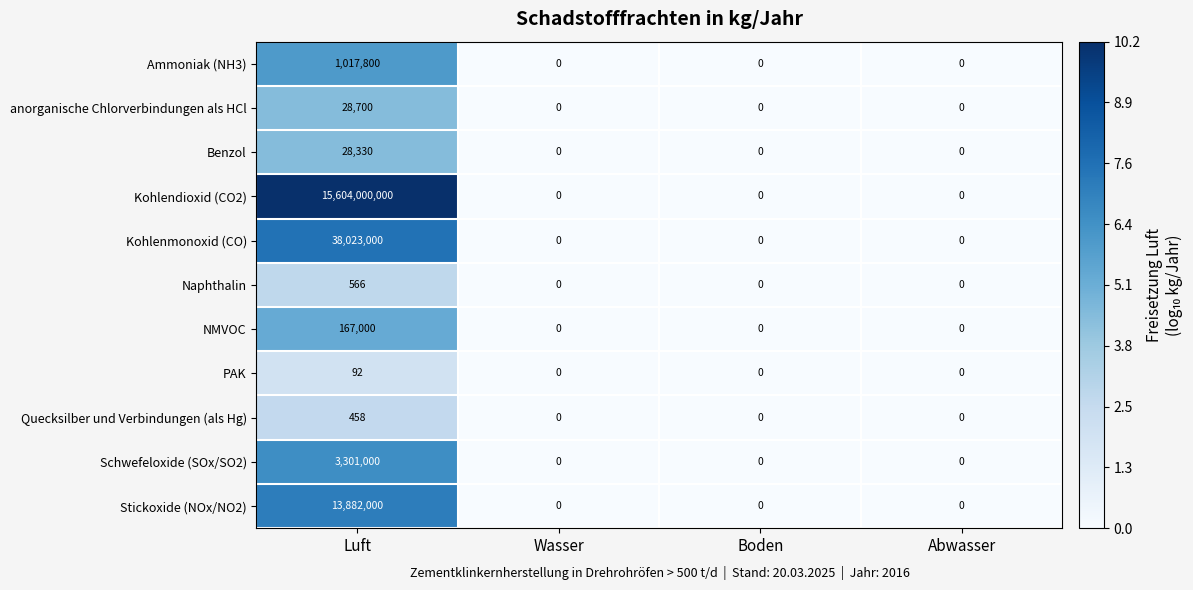

Which series has the largest range (max minus min)?

Kohlendioxid (CO2)